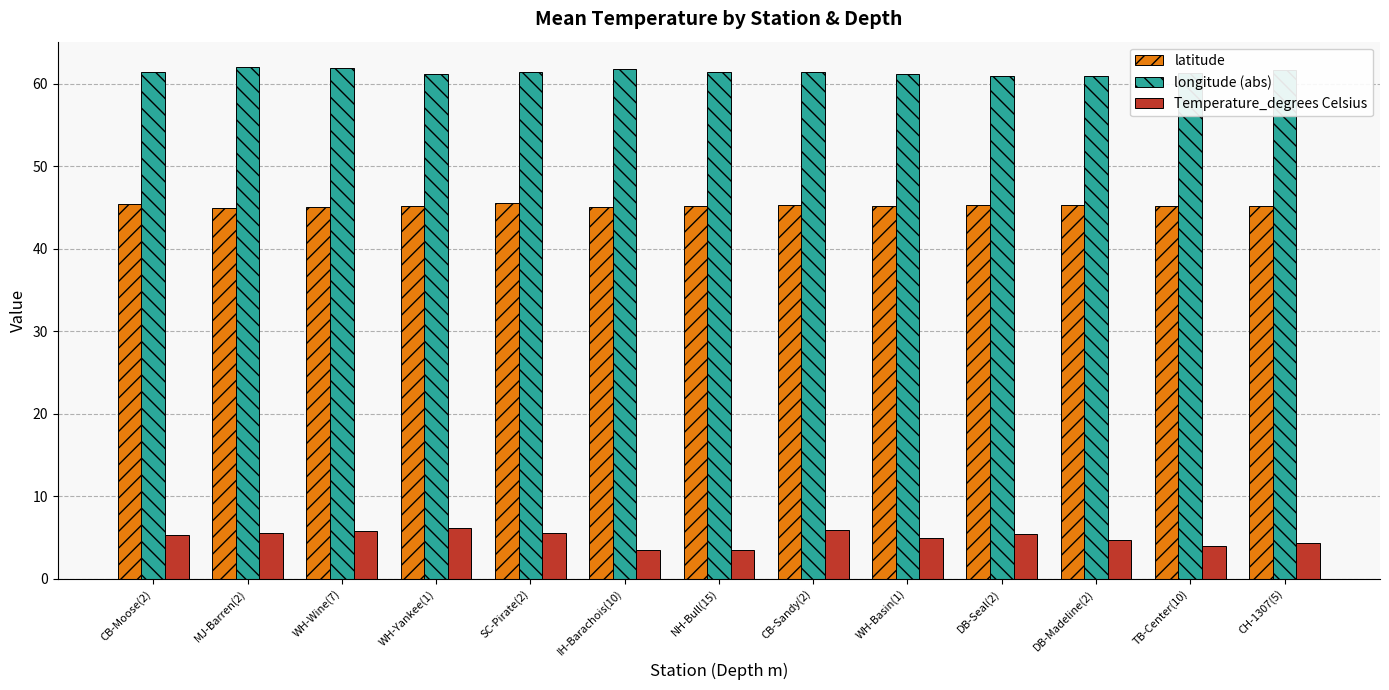

What position from the left is WH-Yankee(1)?

4